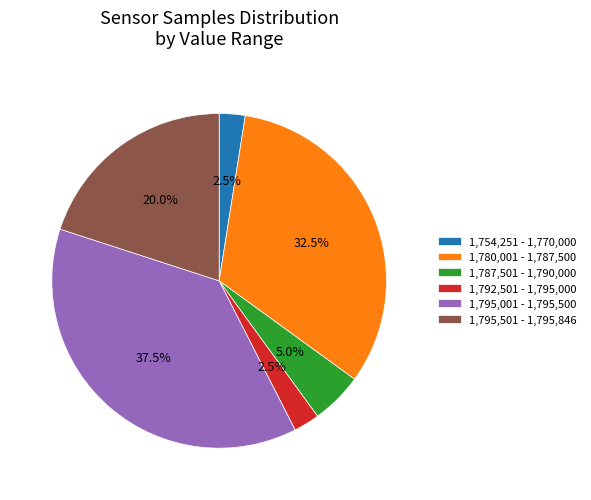

Between 1,787,501 - 1,790,000 and 1,780,001 - 1,787,500, which is larger?

1,780,001 - 1,787,500